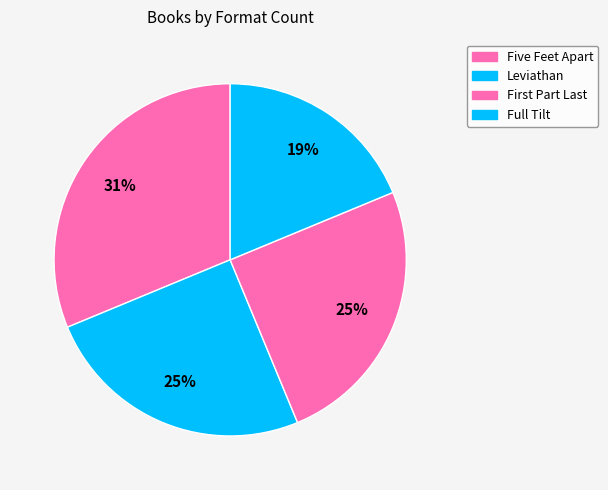

Which slice is the largest?

Five Feet Apart